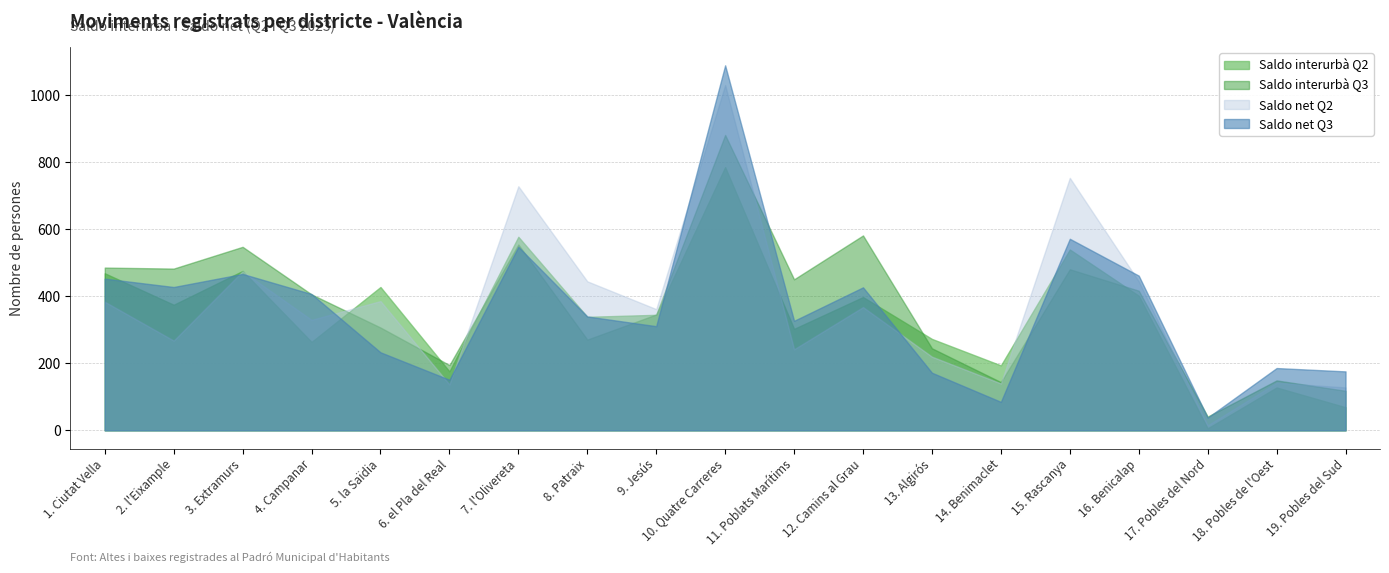

What is the difference between the highest and lowest values at 11. Poblats Marítims?

209